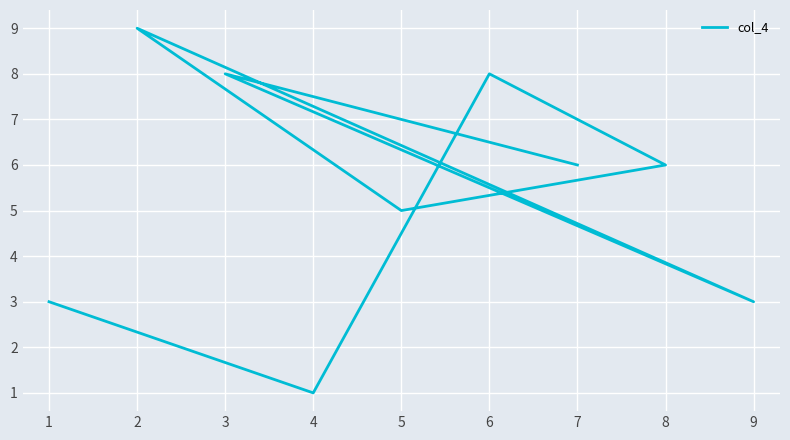

What is the greatest value displayed?

9